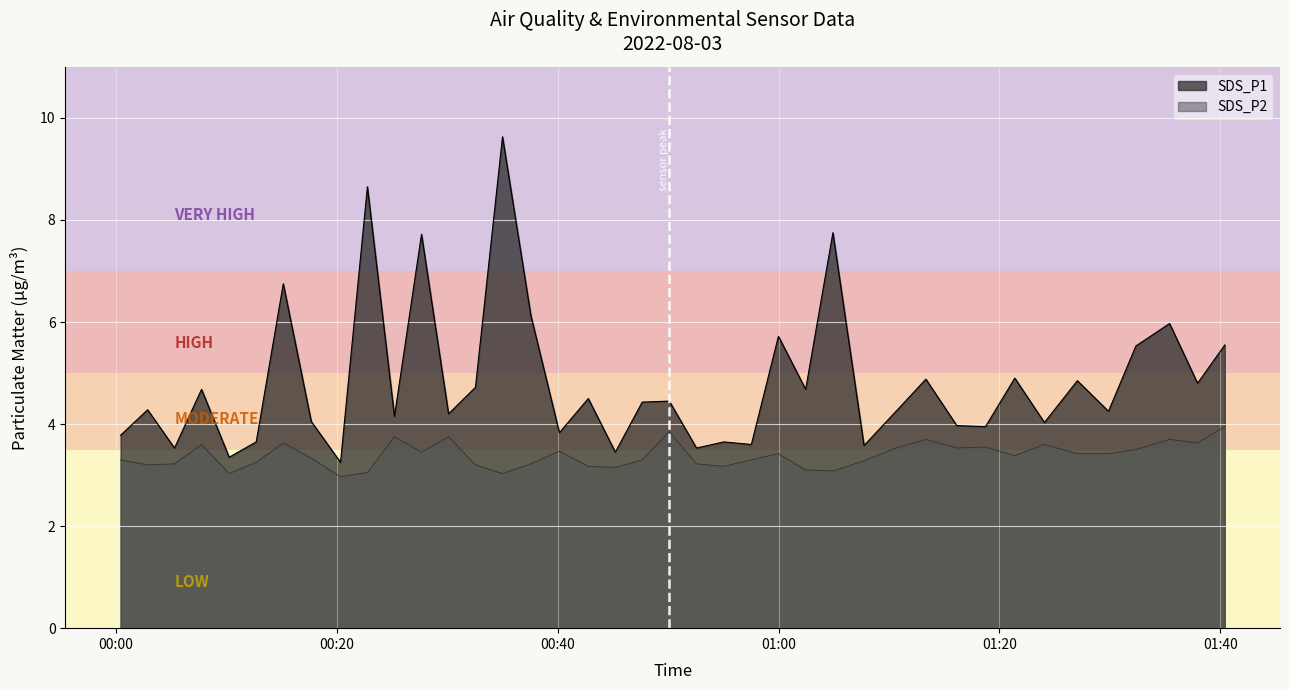

True or false: SDS_P2 and SDS_P1 intersect in this chart.

False